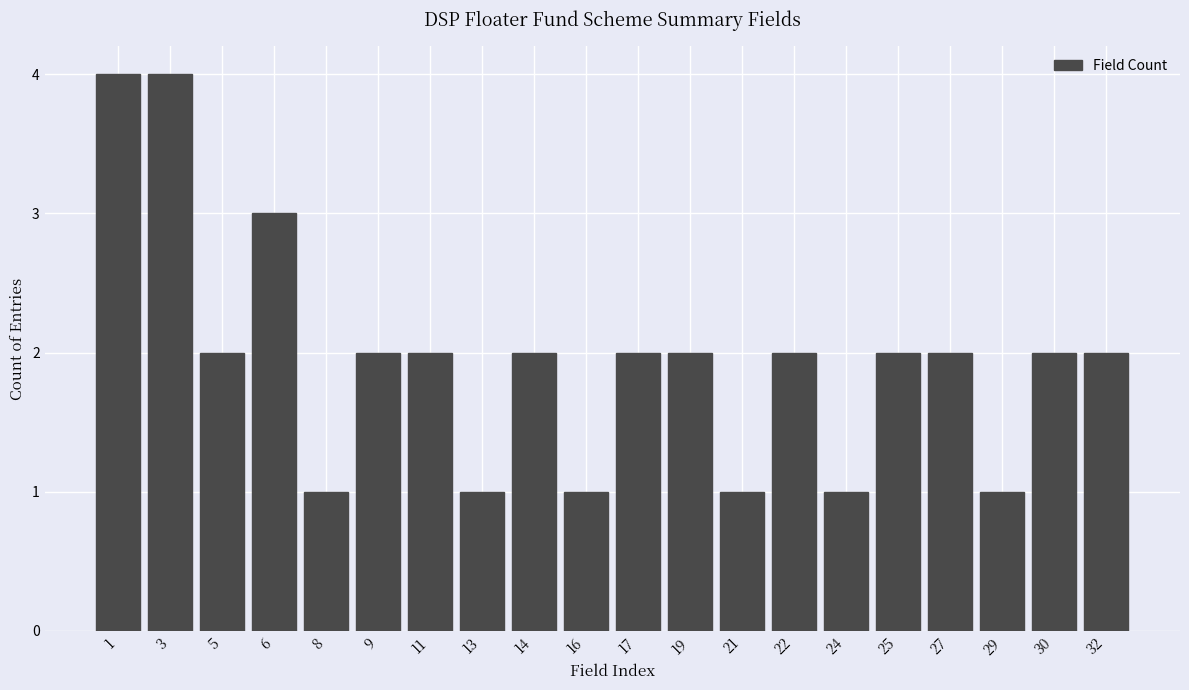

Reading left to right, extract all data points from this chart.

4	4	2	3	1	2	2	1	2	1	2	2	1	2	1	2	2	1	2	2